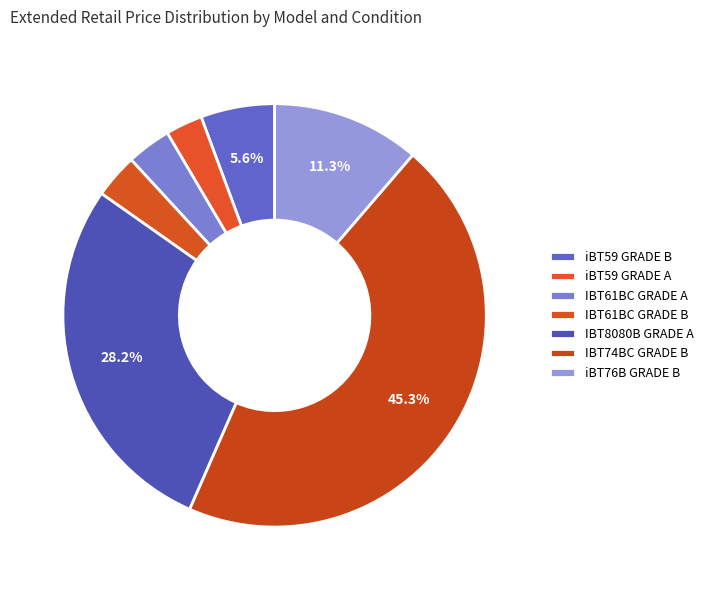

How many slices are in this pie chart?

7